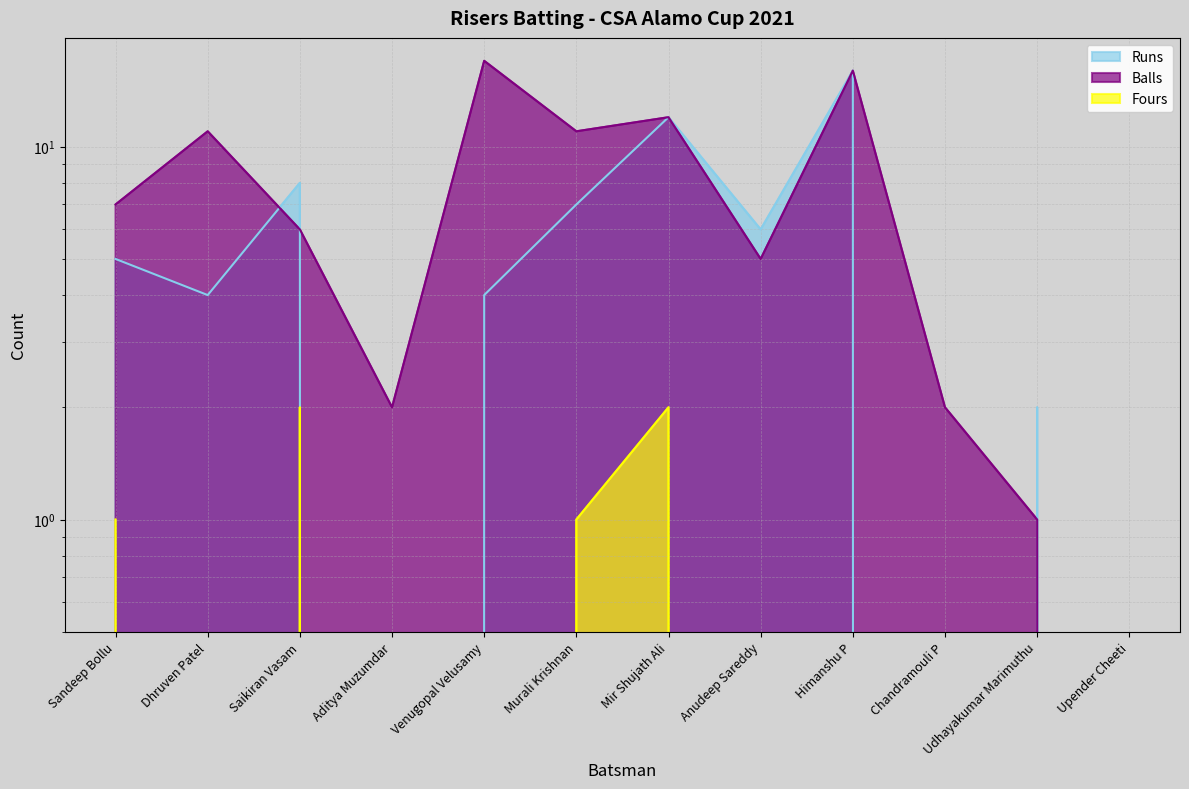

True or false: Fours and Balls intersect in this chart.

False